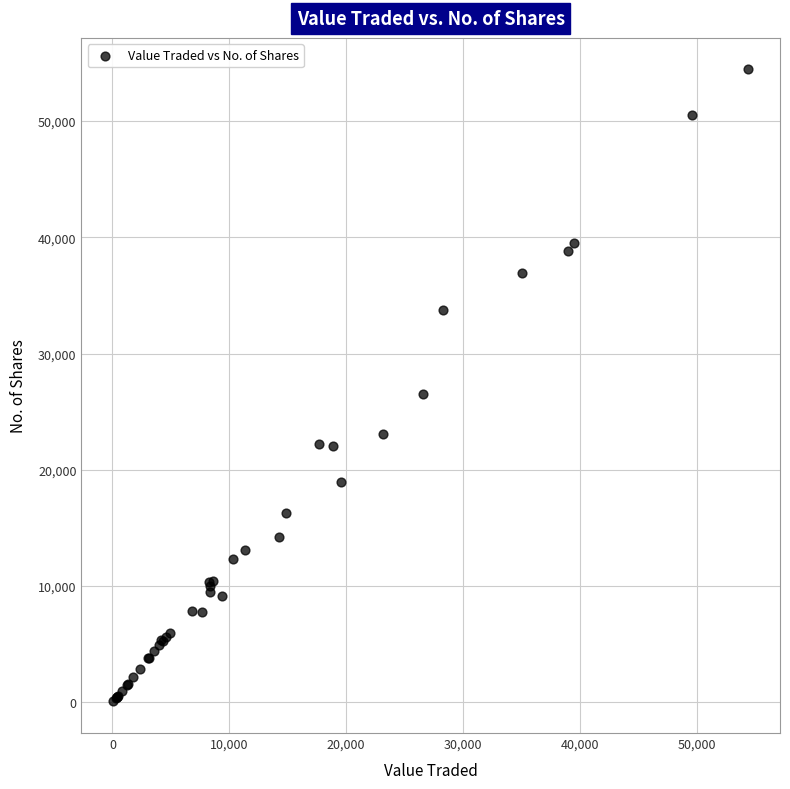

What Y value in the scatter plot is closest to 27258?

26557